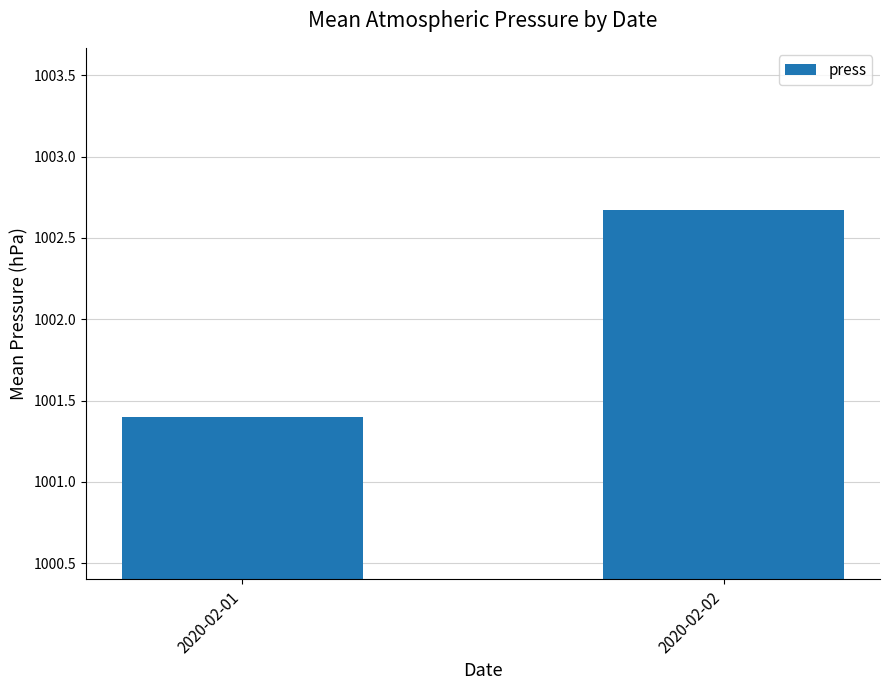

What is the average value?

1002.0